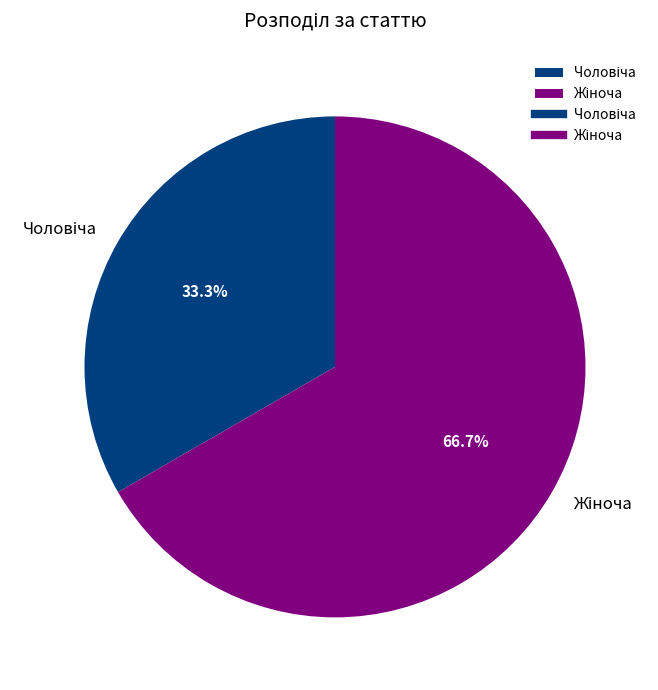

Is there any slice that represents more than half of the pie?

Yes